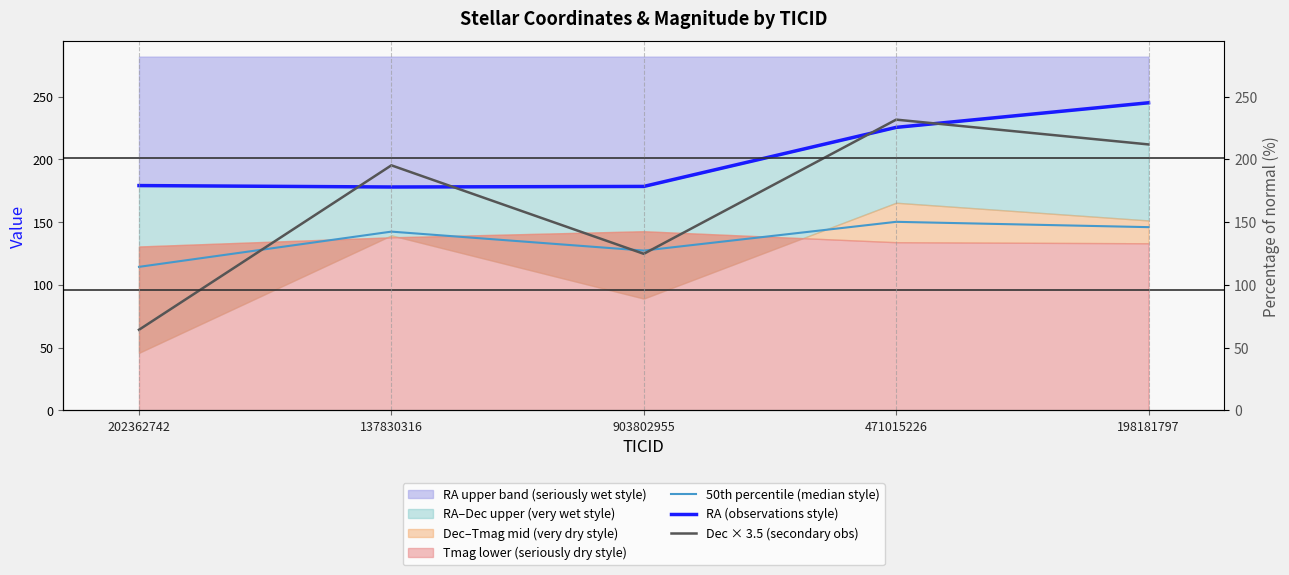

At 137830316, list the series in order from largest to smallest.

Dec × 3.5 (secondary obs), RA (observations style), 50th percentile (median style)